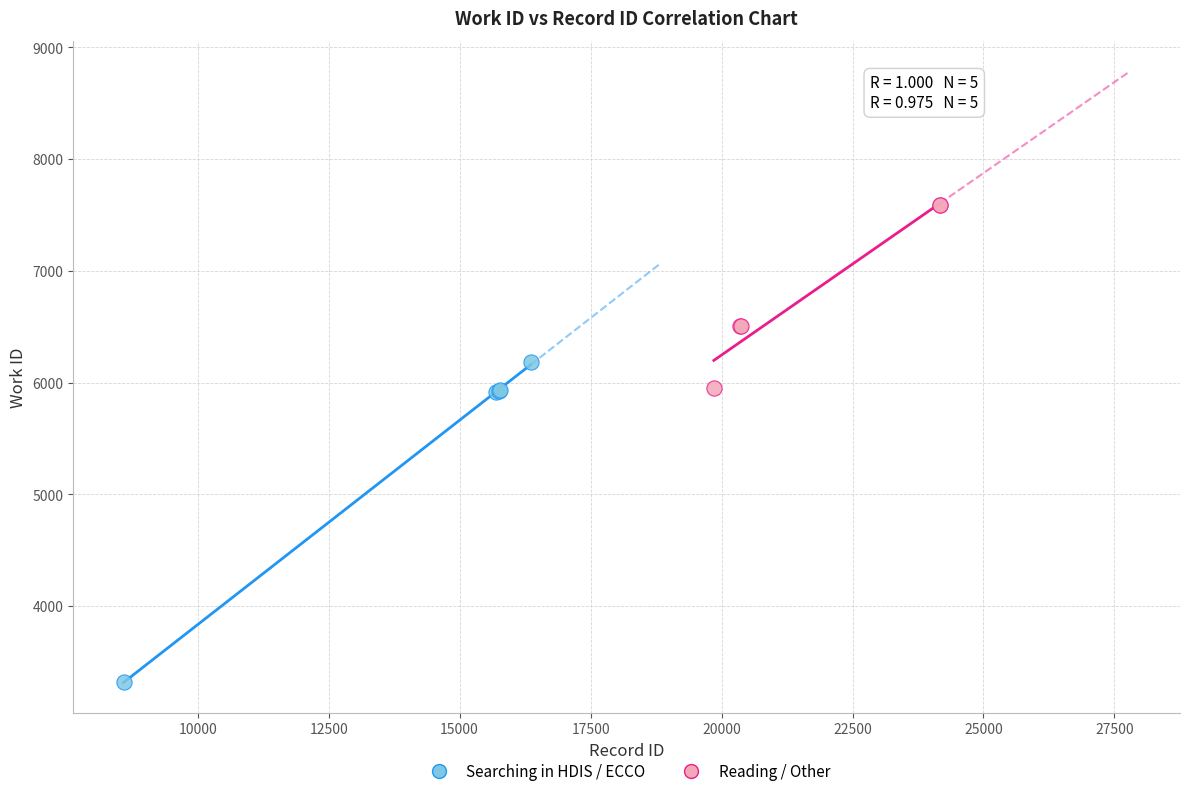

Which series contains the lowest Y value?

Searching in HDIS / ECCO